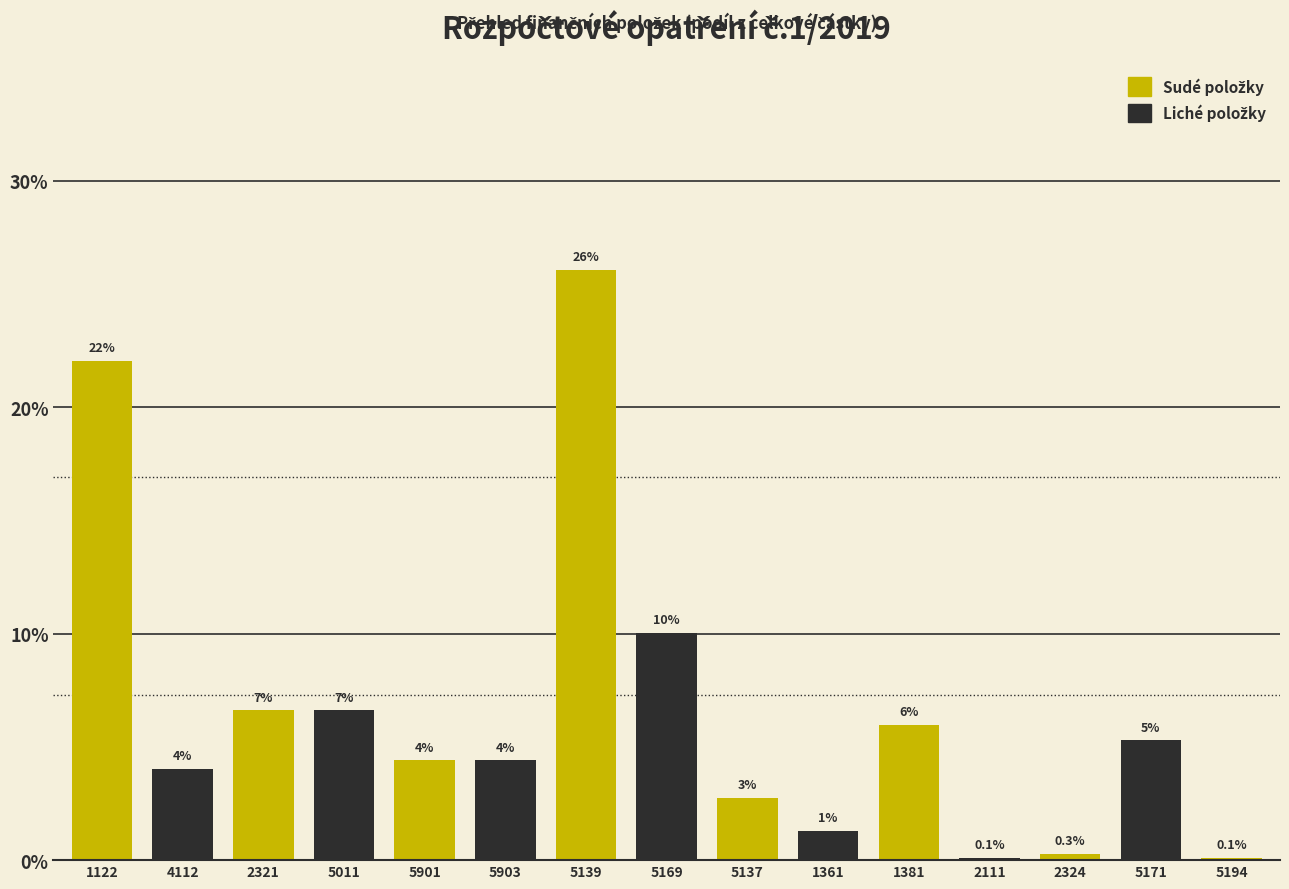

What is the maximum value shown in the chart?

26.1